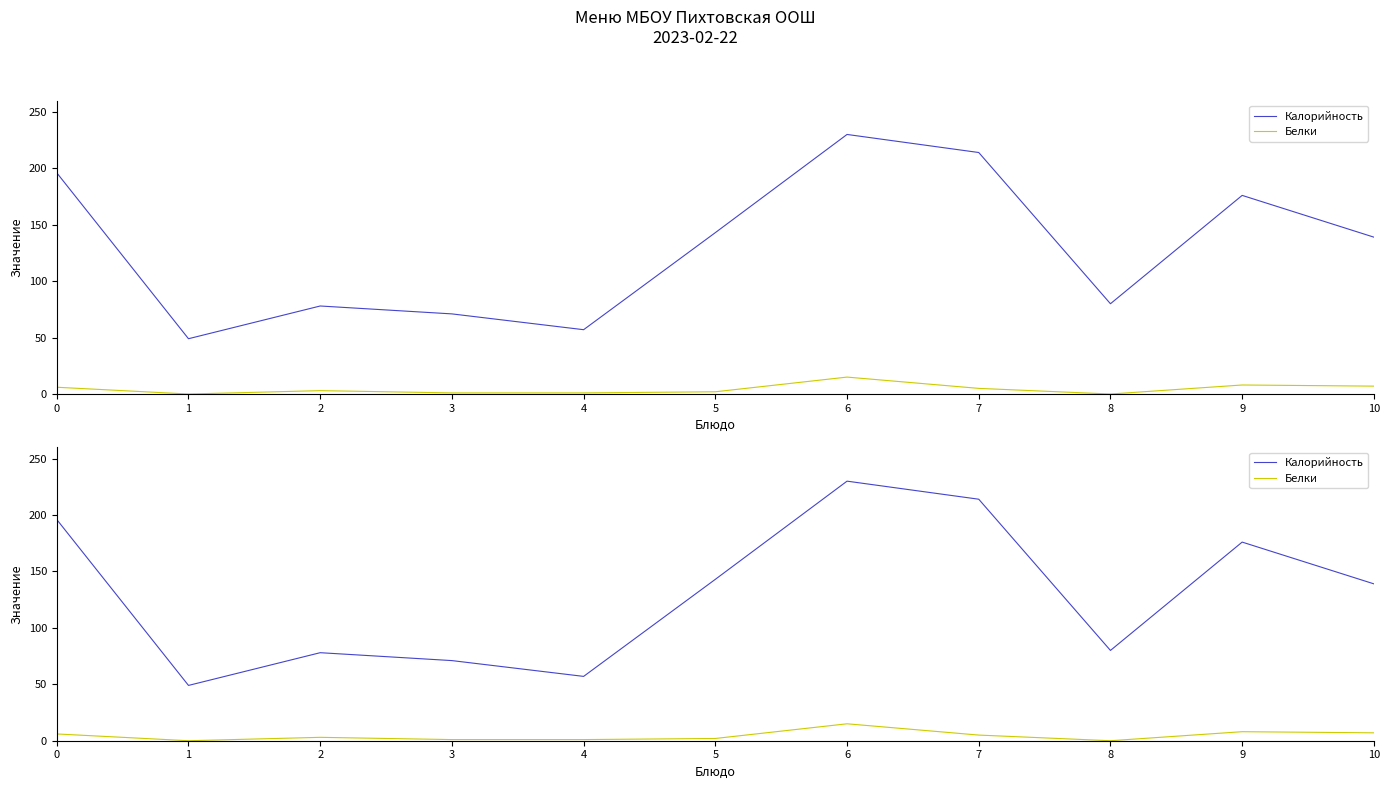

Which series has the widest spread of values?

Калорийность